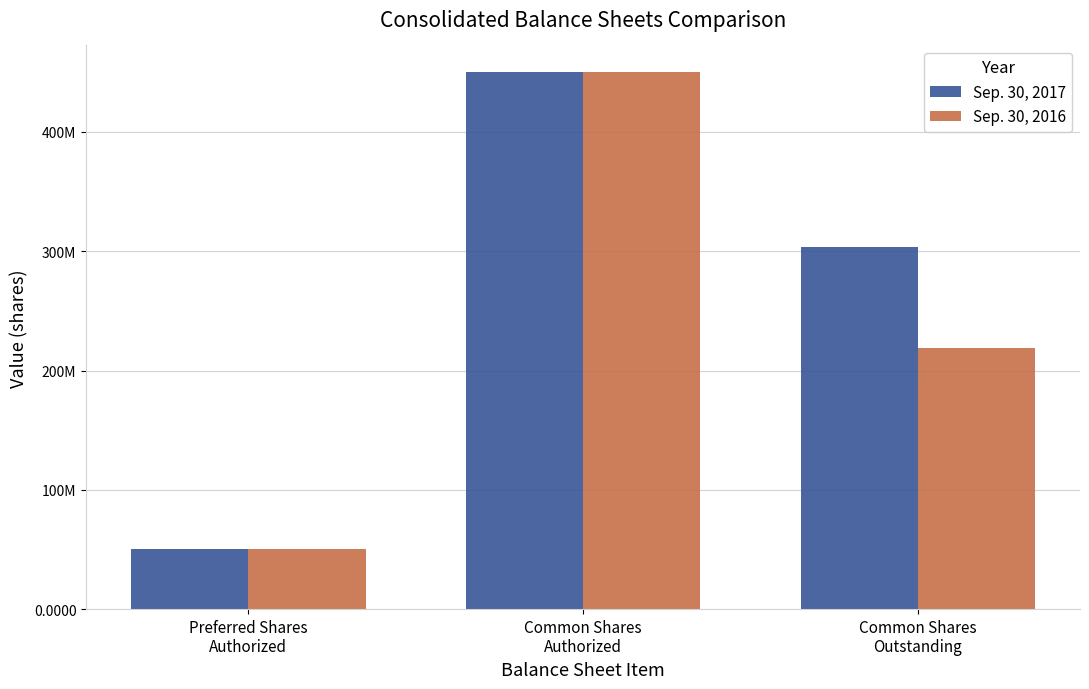

Does the chart contain any negative values?

No